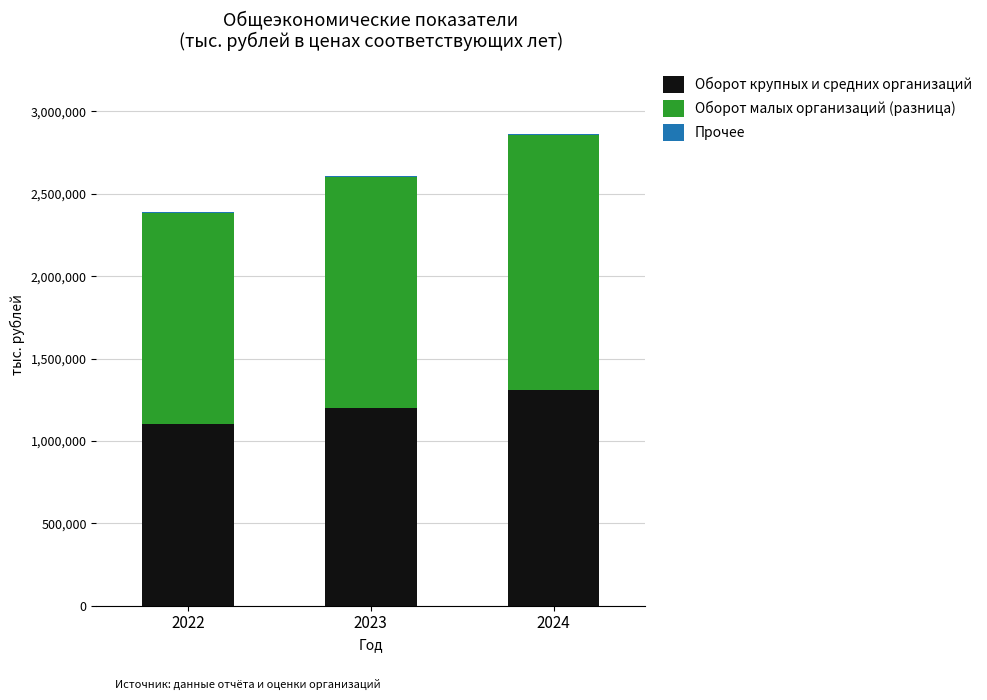

At which category is the sum across all series the highest?

2024